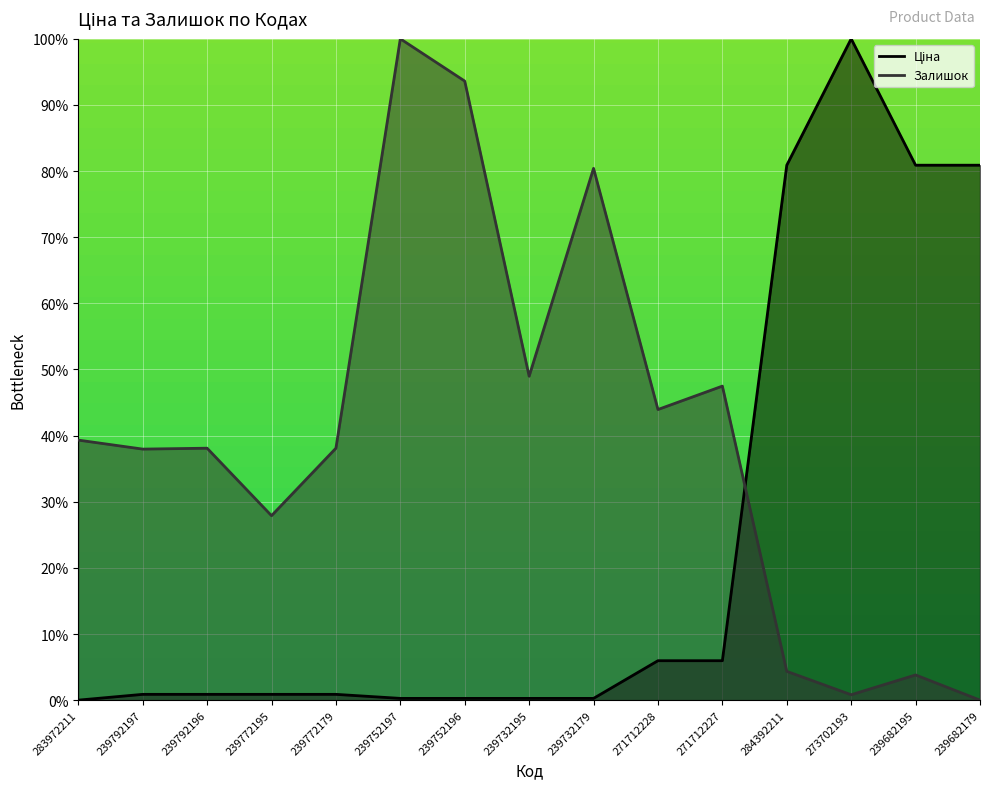

True or false: Ціна and Залишок intersect in this chart.

True